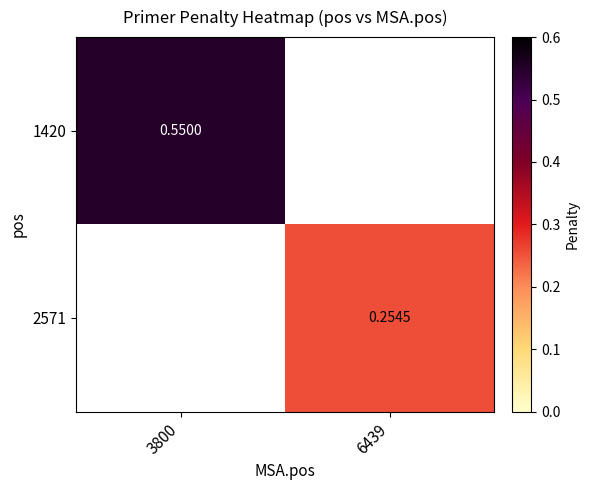

List the labels in order of 1420 value, largest first.

3800, 6439